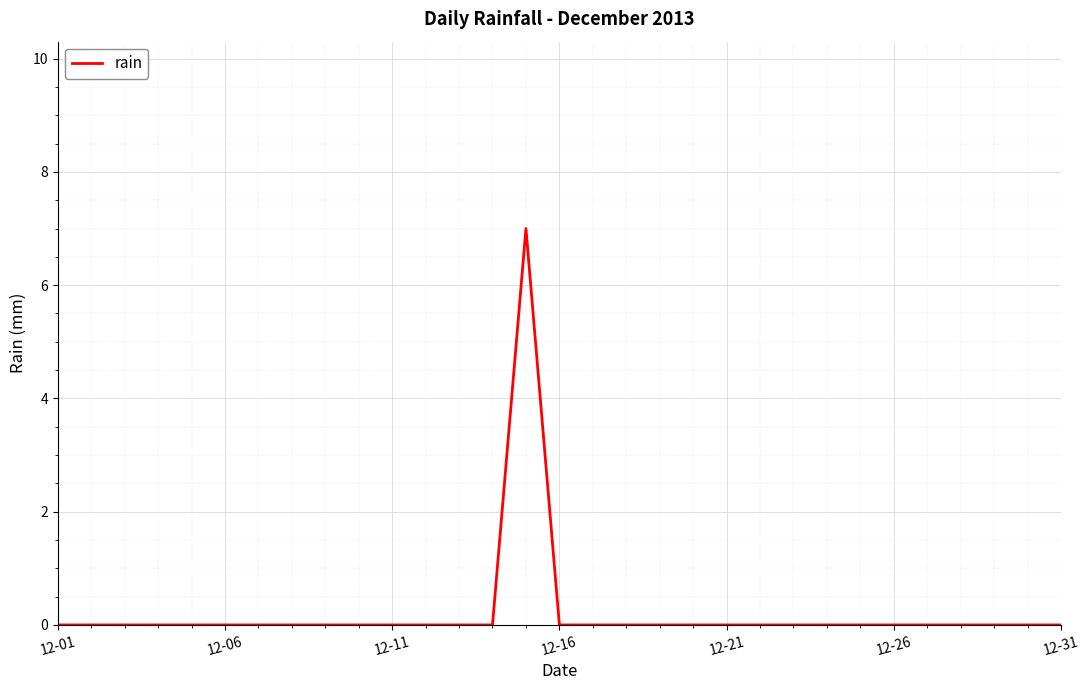

What is the greatest value displayed?

7